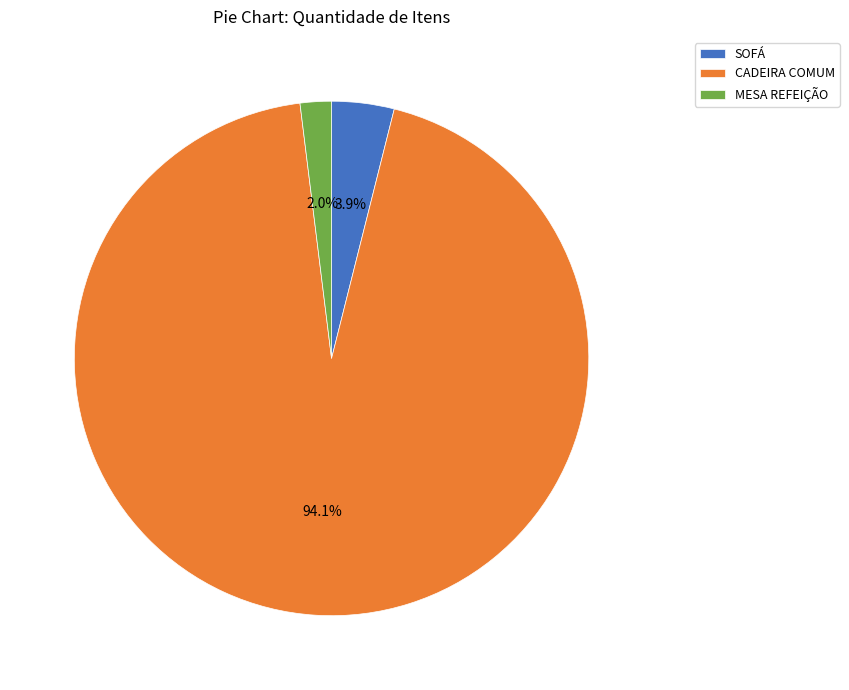

Which slice is the smallest?

MESA REFEIÇÃO